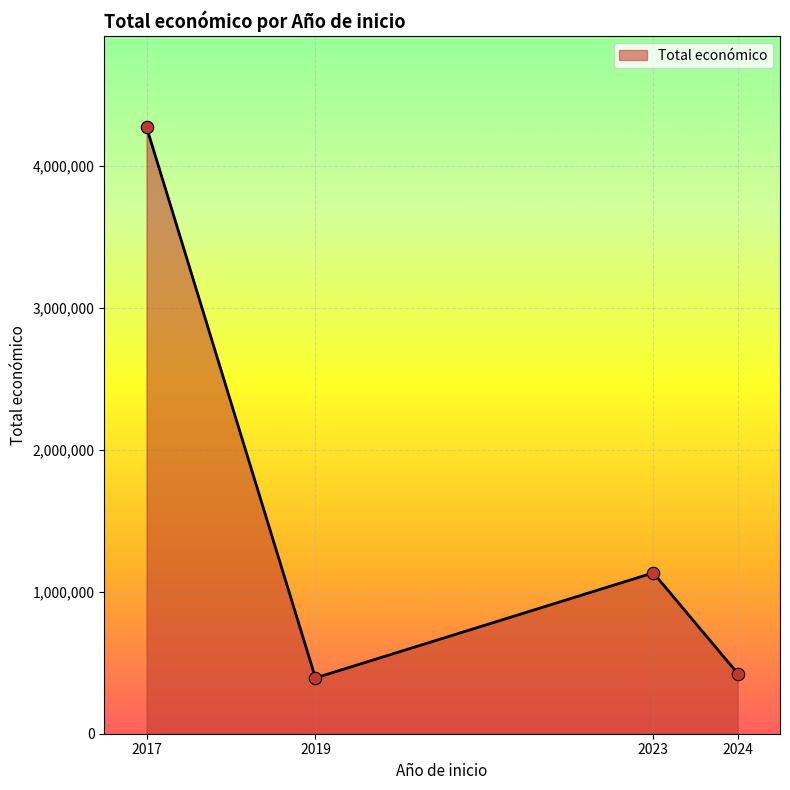

What is the change in value from 2023 to 2024?

-710043